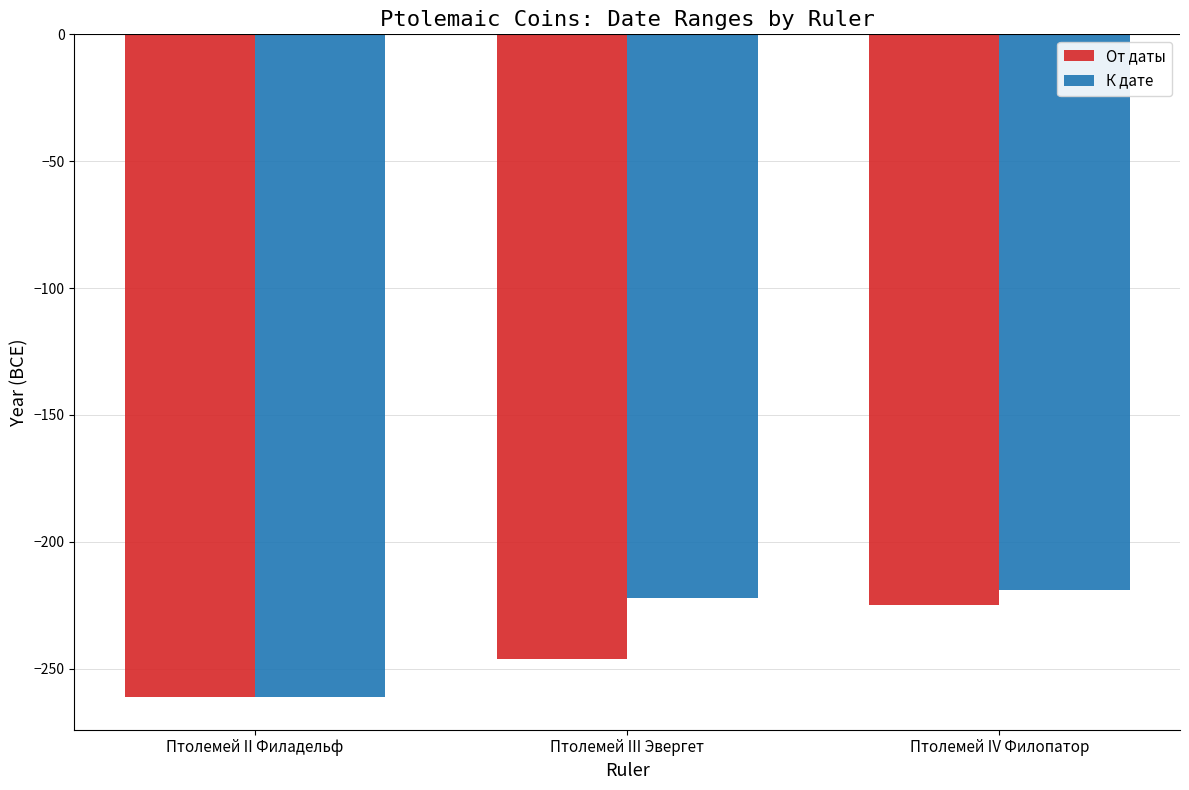

What is the difference between the От даты values at Птолемей II Филадельф and Птолемей III Эвергет?

15